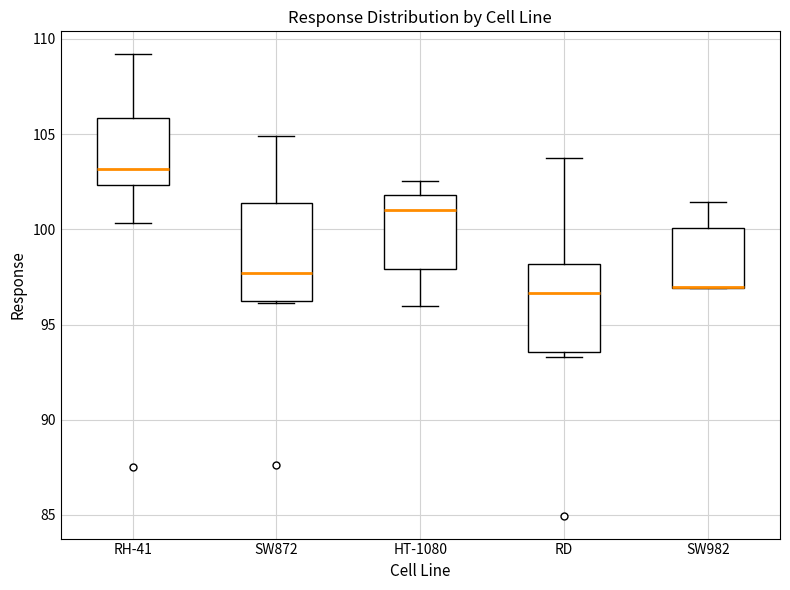

Reading left to right, transcribe this box plot: for each box, give where its median line is, the range the box spans, and where its two whiskers end, as read against the y-axis. The values are not printed on the chart, so give them approximately, as read against the axis.

RH-41: median 103.0, box 102.5 to 106.0, whiskers 100.5 to 109.0
SW872: median 97.5, box 96.0 to 101.5, whiskers 96.0 to 105.0
HT-1080: median 101.0, box 98.0 to 102.0, whiskers 96.0 to 102.5
RD: median 96.5, box 93.5 to 98.0, whiskers 93.5 (just below the box's lower edge) to 103.5
SW982: median 97.0 (drawn on the box's lower edge), box 97.0 to 100.0, whiskers 97.0 to 101.5